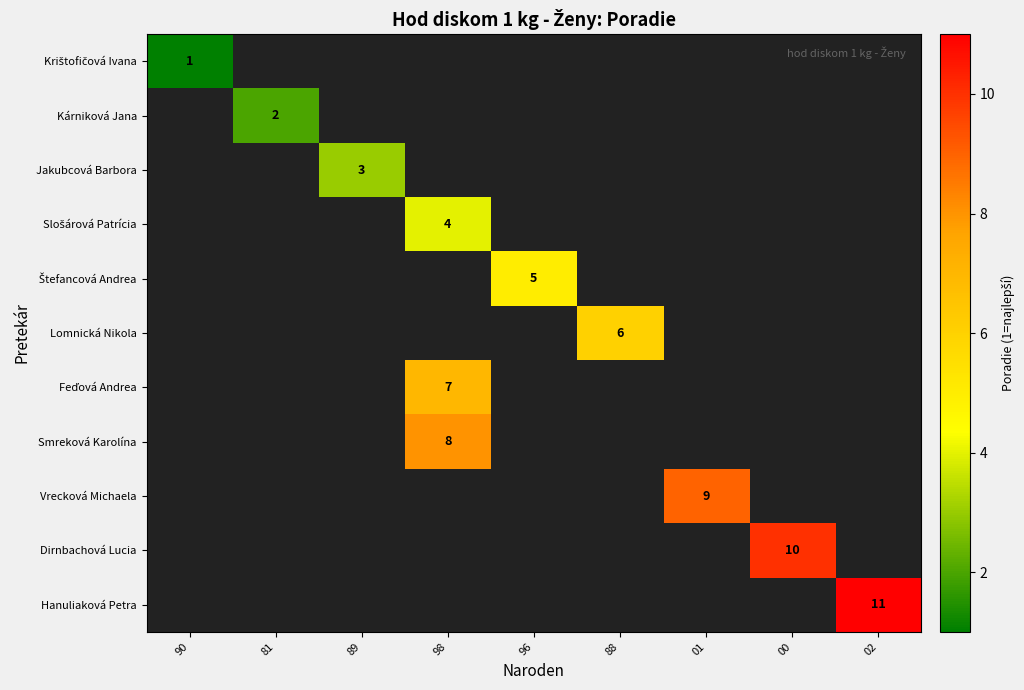

How many distinct data groups are displayed?

11